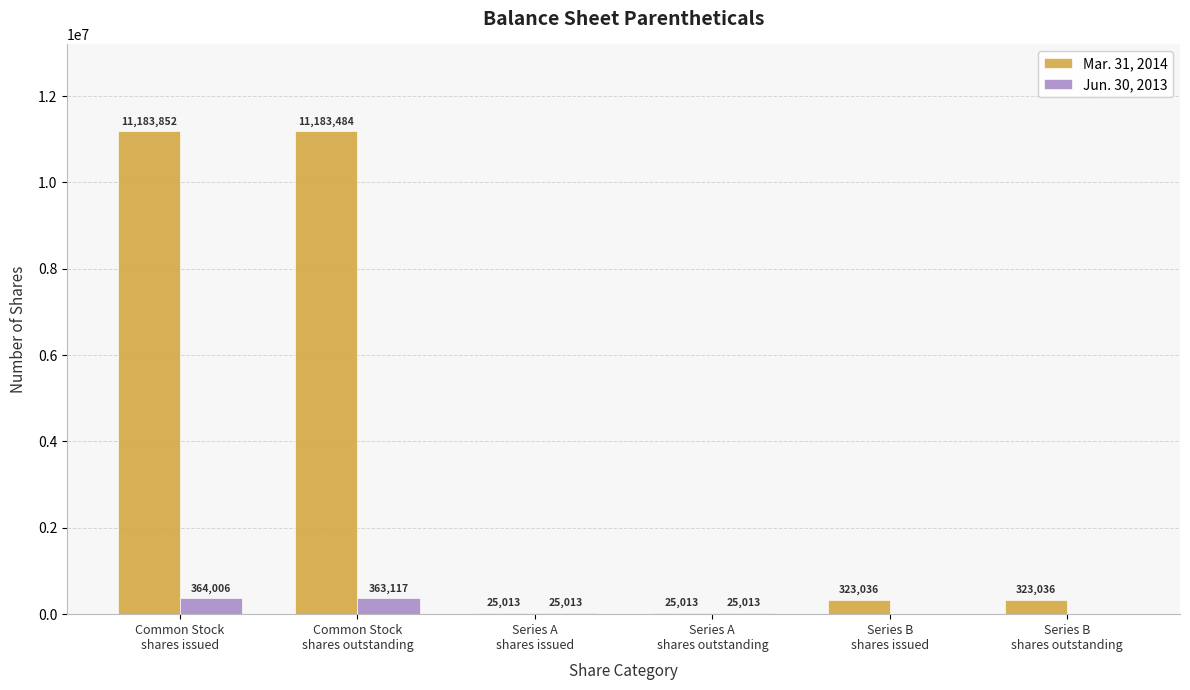

What is the highest value of the Mar. 31, 2014 series?

11183852